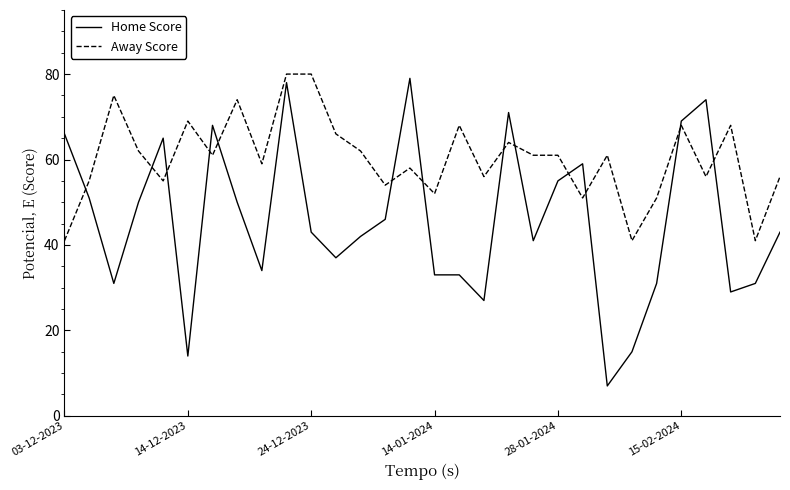

Which series has the widest spread of values?

Home Score